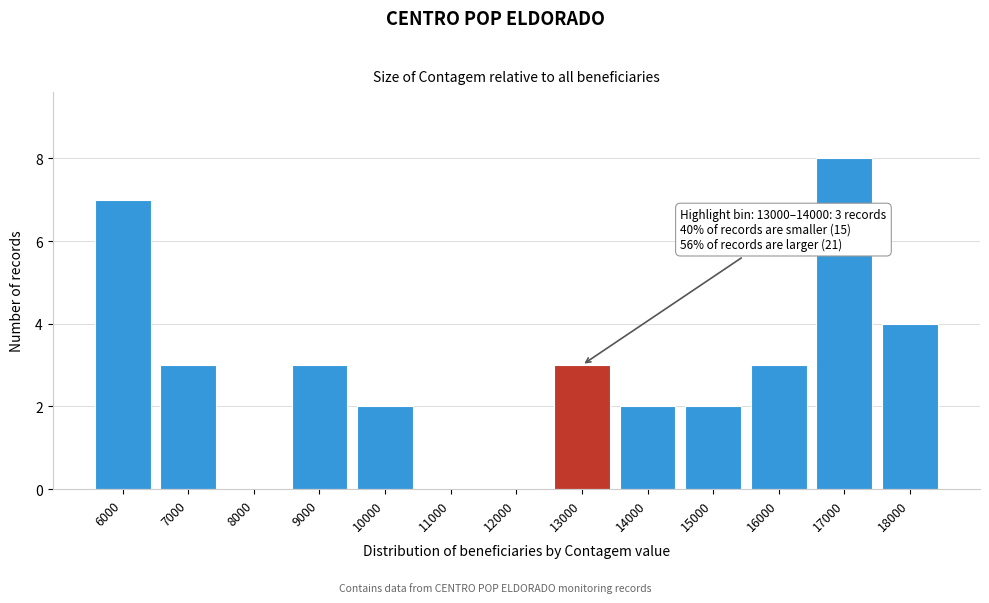

Reading left to right, transcribe all the data shown in this chart.

6000=7	7000=3	8000=0	9000=3	10000=2	11000=0	12000=0	13000=3	14000=2	15000=2	16000=3	17000=8	18000=4